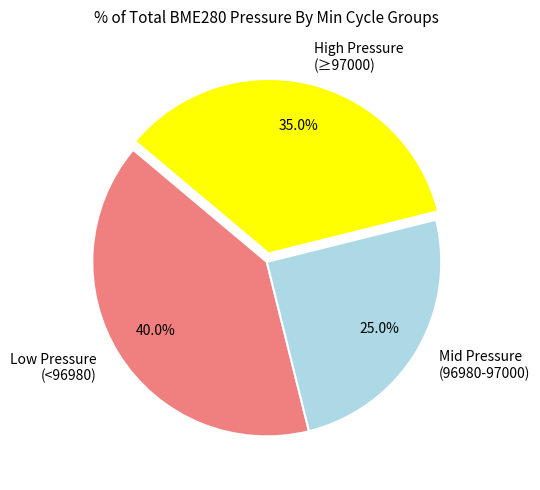

How many segments does this pie chart have?

3